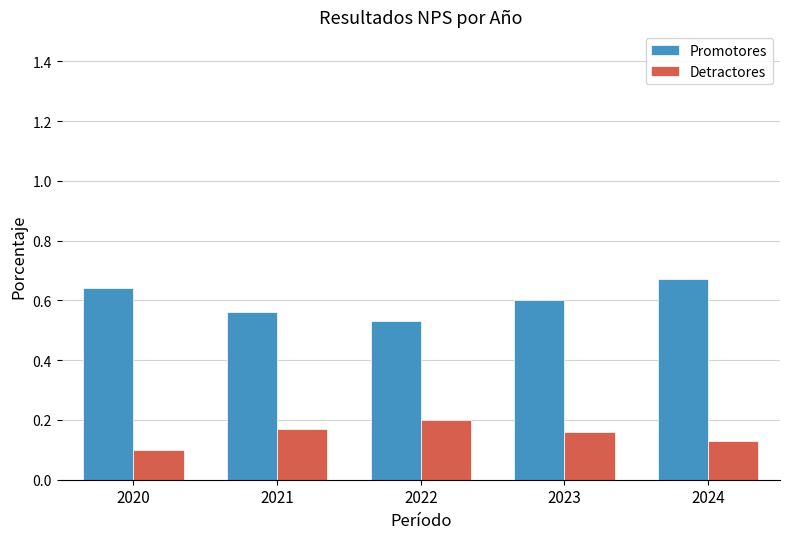

Is the value of Promotores at 2021 greater than the value of Detractores at 2024?

Yes